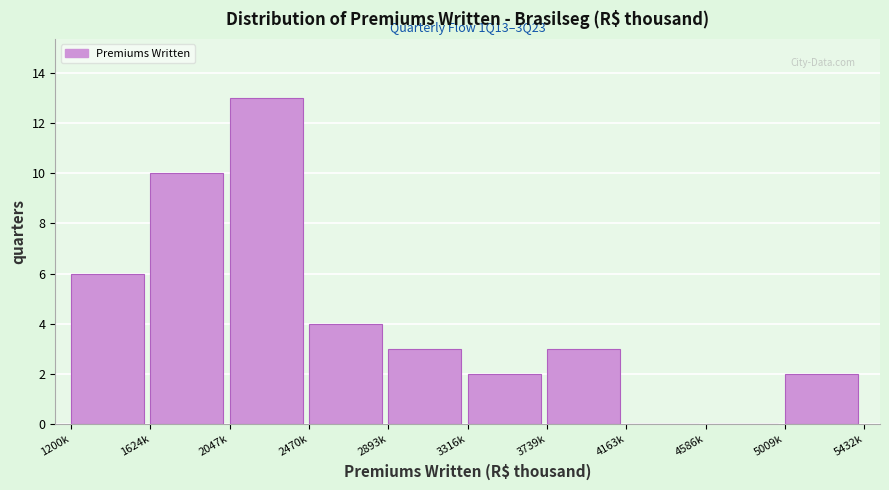

Reading left to right, extract all data points from this chart.

1200k=6	1624k=10	2047k=13	2470k=4	2893k=3	3316k=2	3739k=3	4163k=0	4586k=0	5009k=2